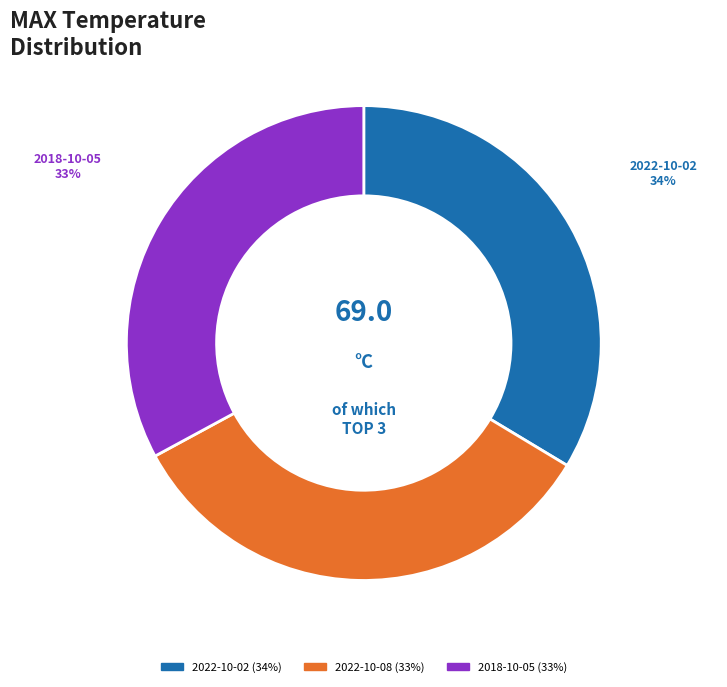

Is there any slice that represents more than half of the pie?

No